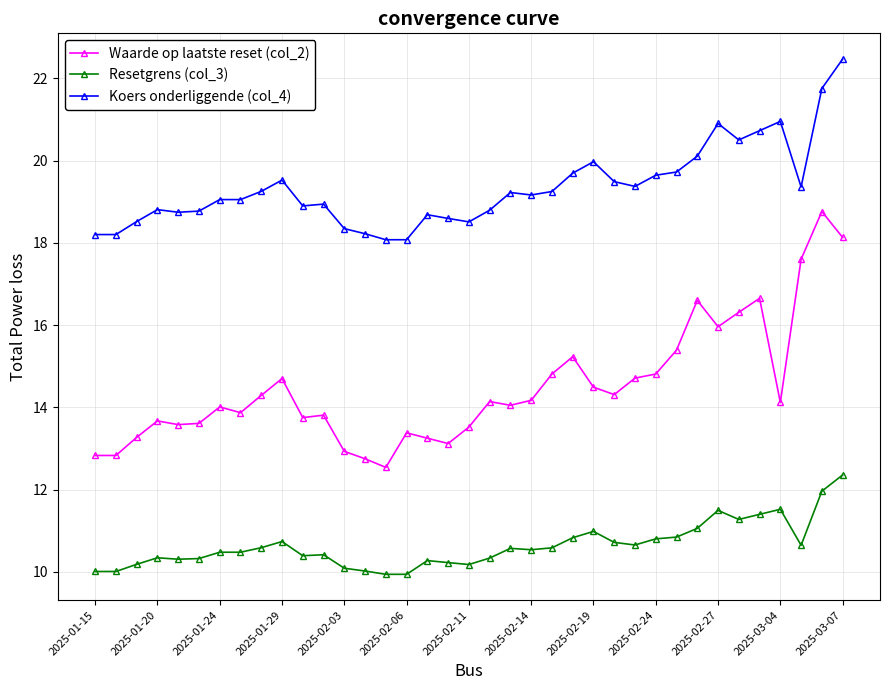

Which series has the largest range (max minus min)?

Waarde op laatste reset (col_2)